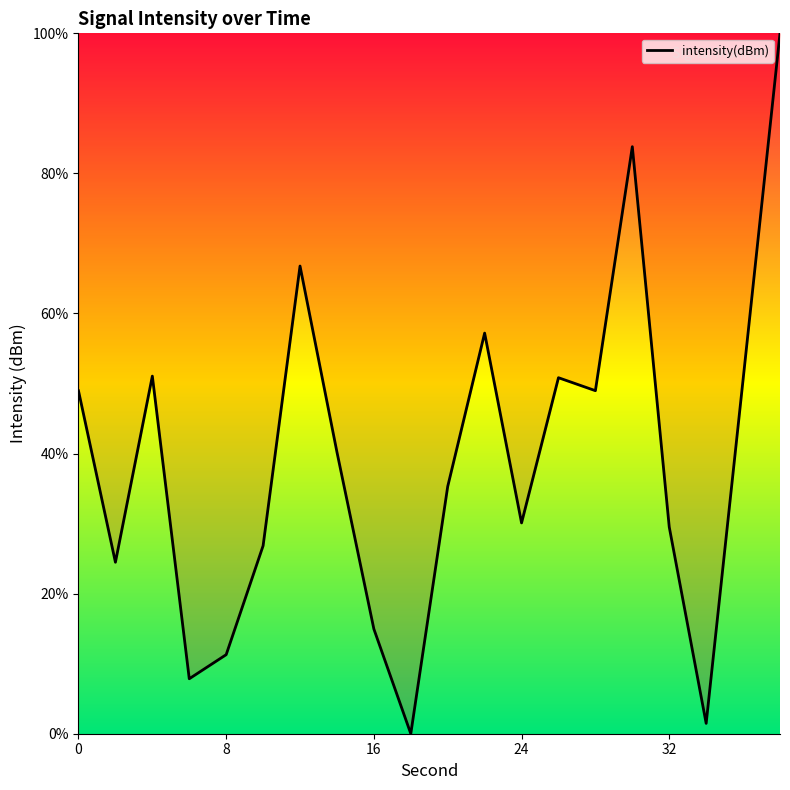

How many lines are shown in the chart?

1